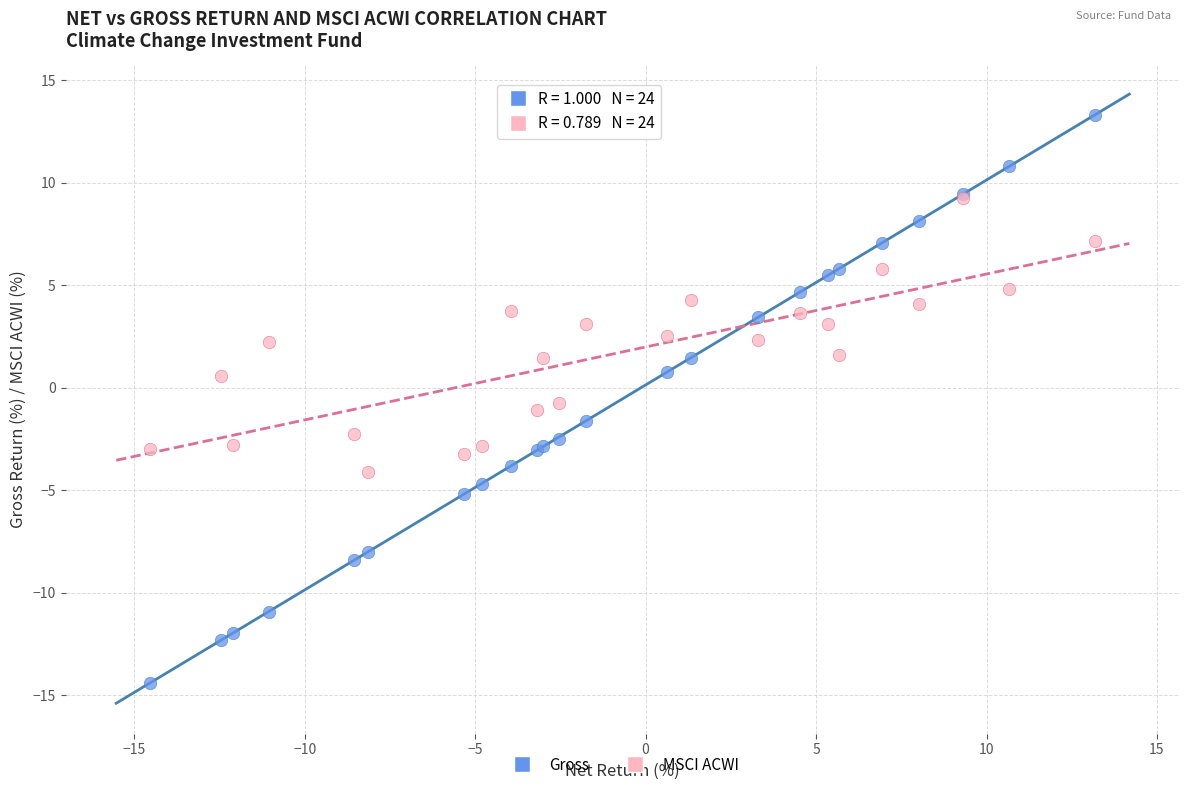

Which series contains the lowest Y value?

Gross